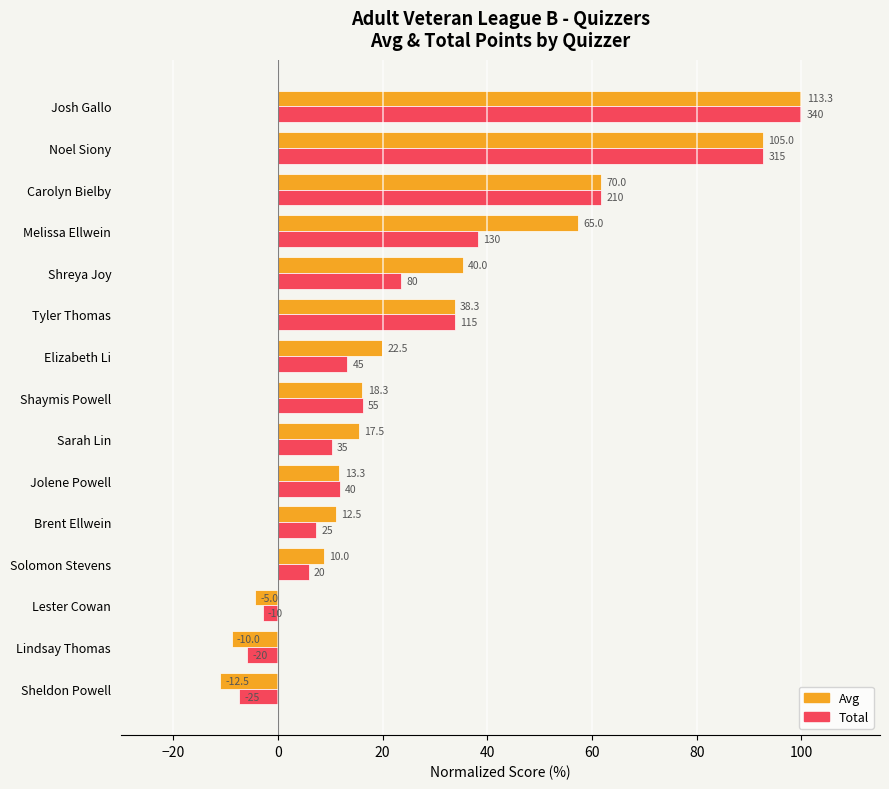

What are all the series names shown in the legend?

Avg, Total